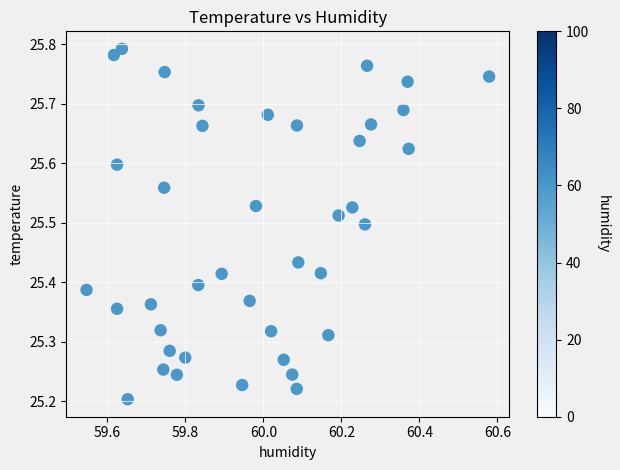

What is the range of X values (max minus min)?

1.0